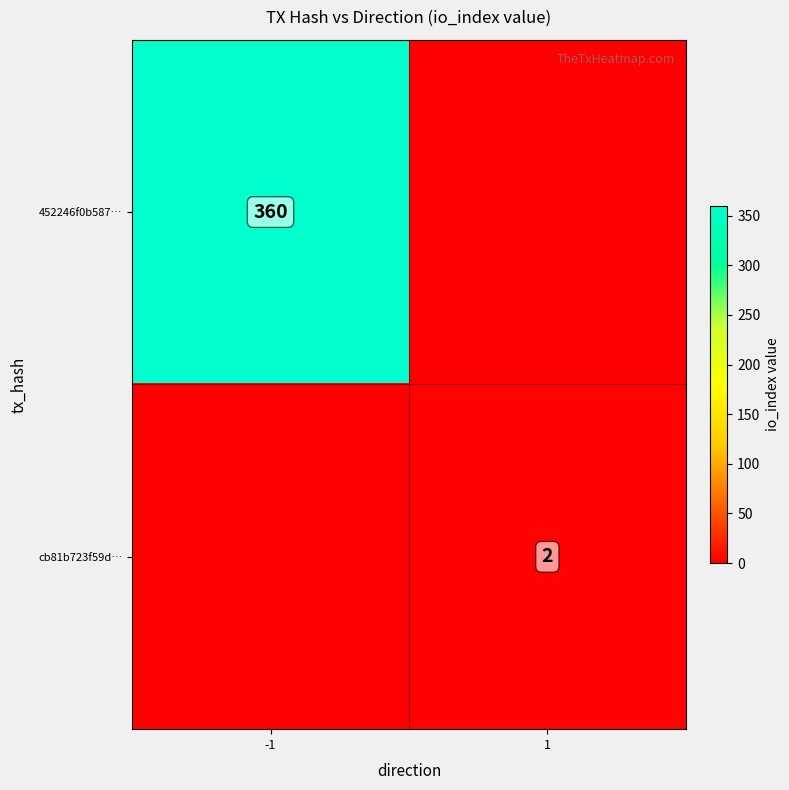

Is it true that cb81b723f59d… equals 1 at 1?

False